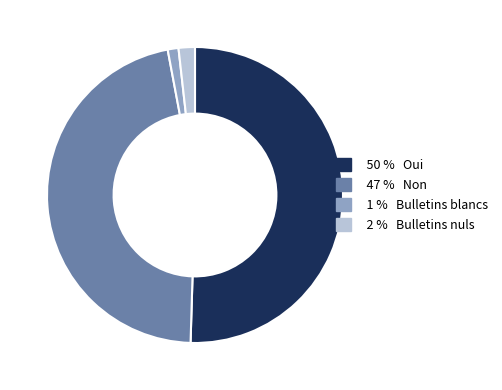

Does any single category account for the majority?

Yes